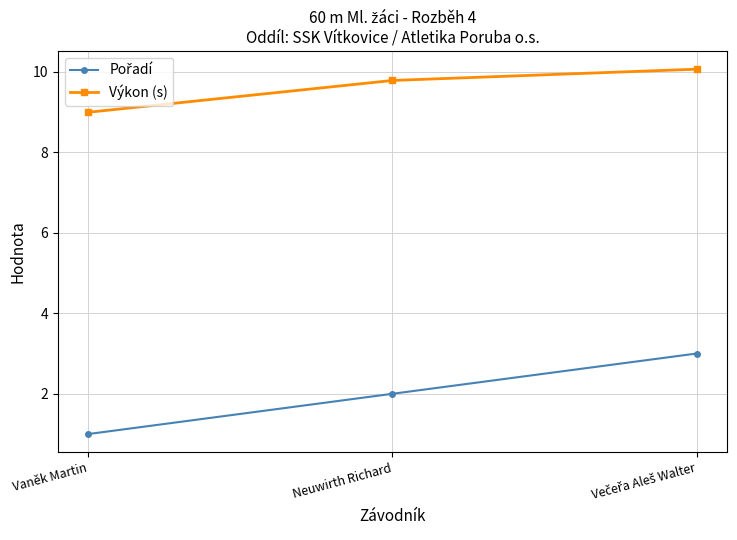

What is the difference between the maximum and minimum values in the Výkon (s) series?

1.1